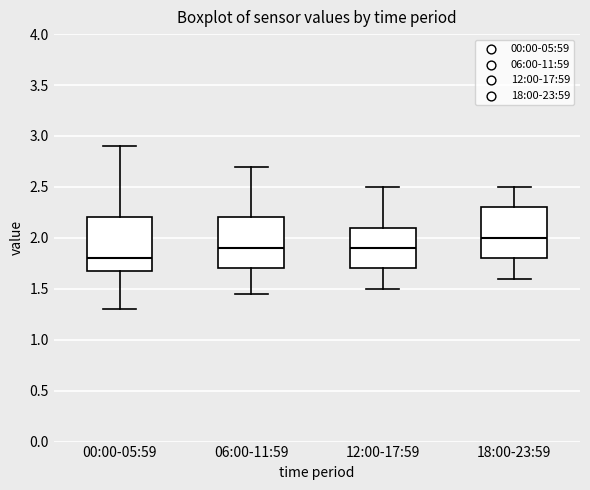

Reading left to right, transcribe this box plot: for each box, give where its median line is, the range the box spans, and where its two whiskers end, as read against the y-axis. The values are not printed on the chart, so give them approximately, as read against the axis.

00:00-05:59: median 1.80, box 1.65 to 2.20, whiskers 1.30 to 2.90
06:00-11:59: median 1.90, box 1.70 to 2.20, whiskers 1.45 to 2.70
12:00-17:59: median 1.90, box 1.70 to 2.10, whiskers 1.50 to 2.50
18:00-23:59: median 2.00, box 1.80 to 2.30, whiskers 1.60 to 2.50